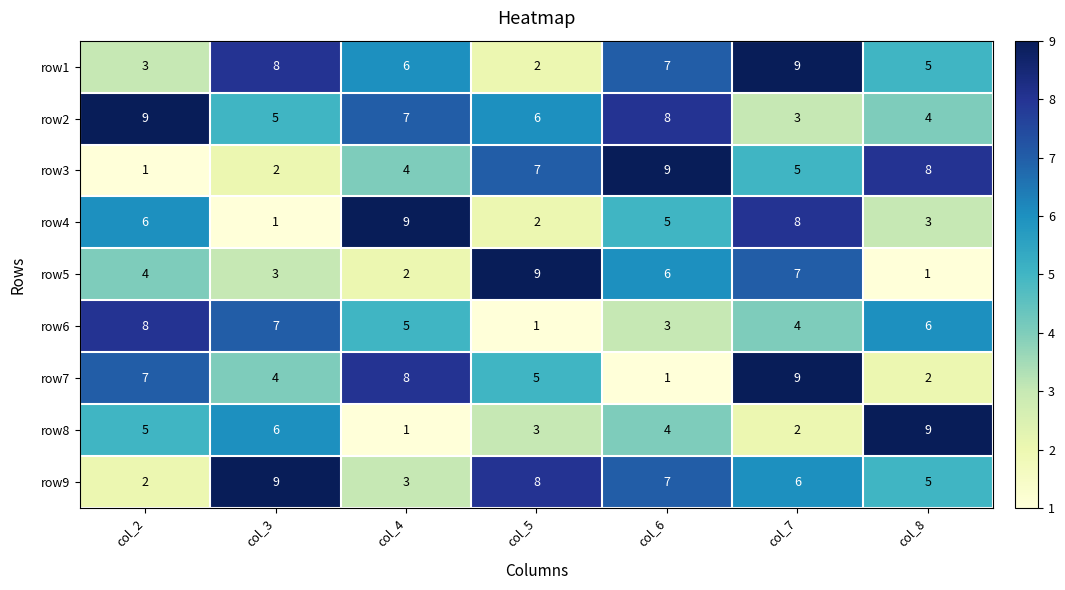

List the labels in order of row1 value, largest first.

col_7, col_3, col_6, col_4, col_8, col_2, col_5